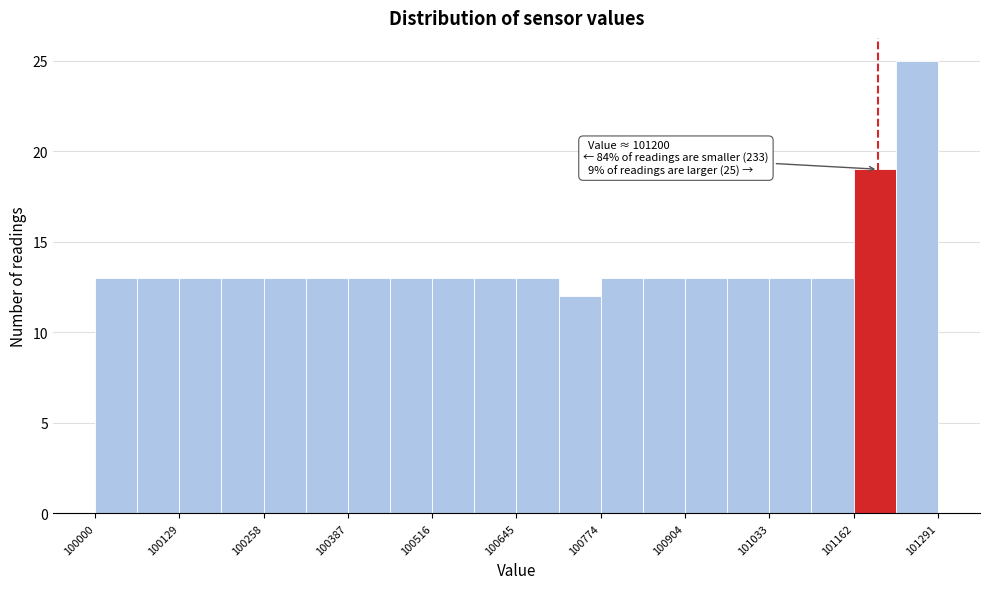

Around what value on the x-axis is the tallest bar? Give the approximate position of its centre, as read against the axis.

101260